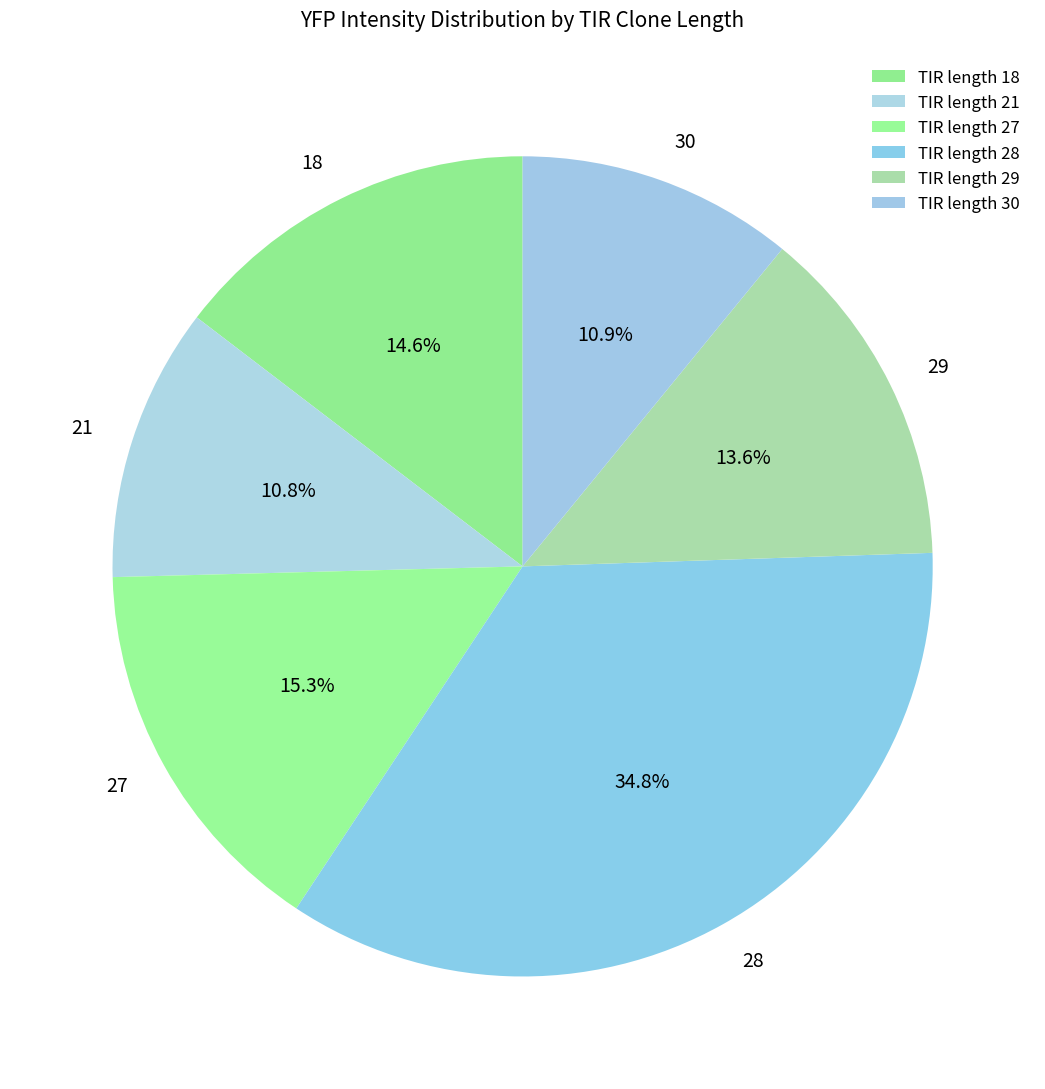

How many slices are in this pie chart?

6